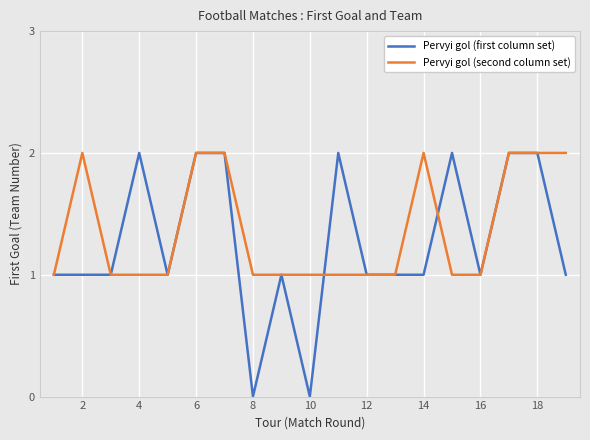

Is this an area chart (filled region under the line)?

No